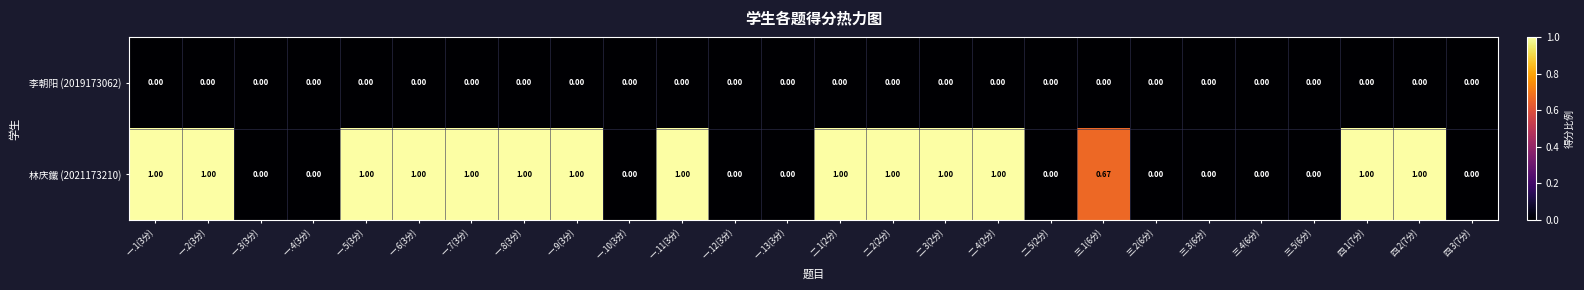

Is the value of 李朝阳 (2019173062) at 二.5(2分) greater than the value of 林庆鐵 (2021173210) at 二.1(2分)?

No